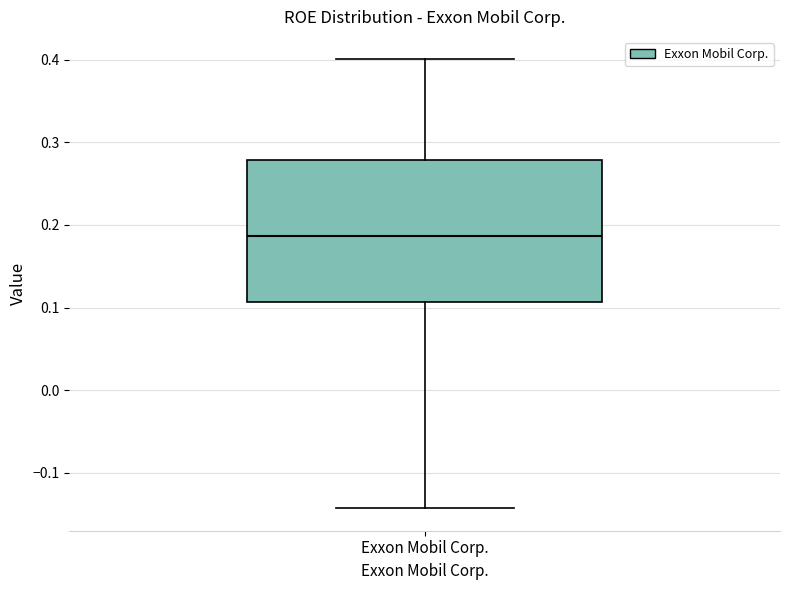

Where is the upper edge of the box for Exxon Mobil Corp. on the y-axis? The values are not printed on the chart, so give them approximately, as read against the axis.

0.28